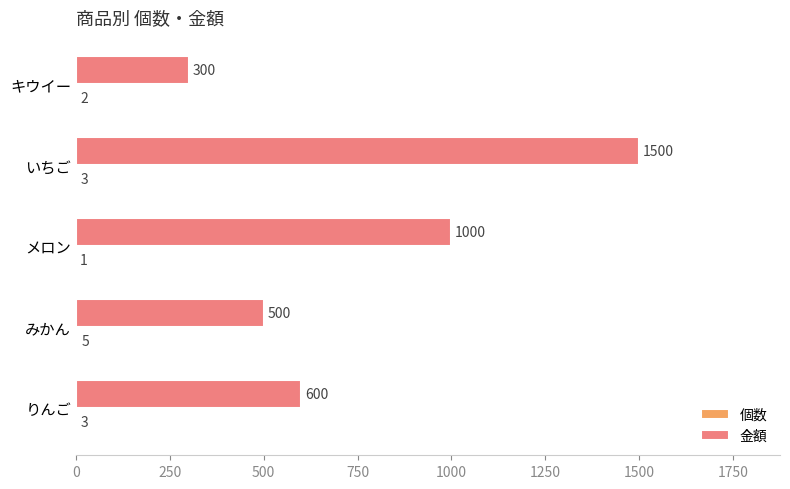

Is it true that 金額 equals 500 at みかん?

True